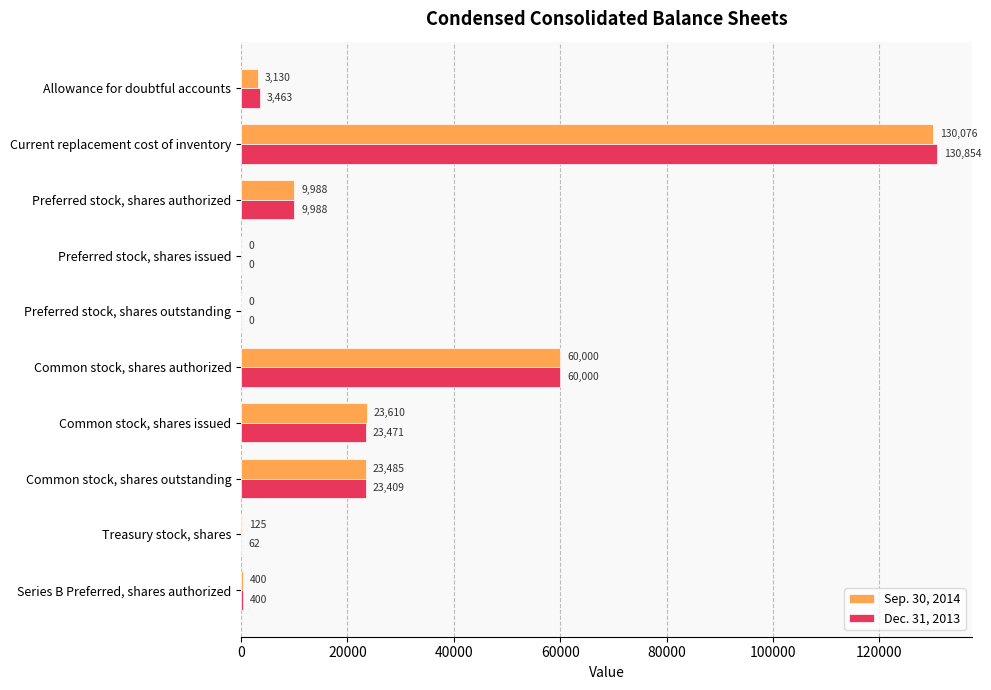

How many values in Dec. 31, 2013 are above zero?

8